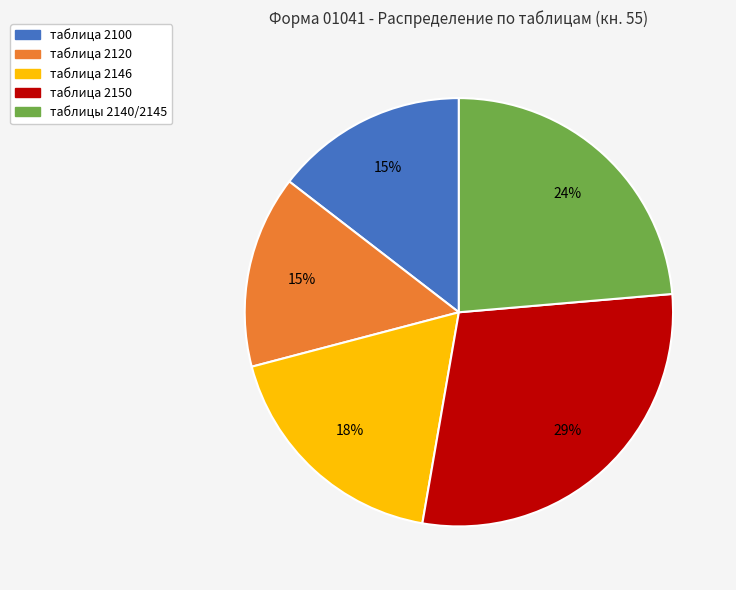

Do таблица 2146 and таблицы 2140/2145 together represent more than half of the pie?

No